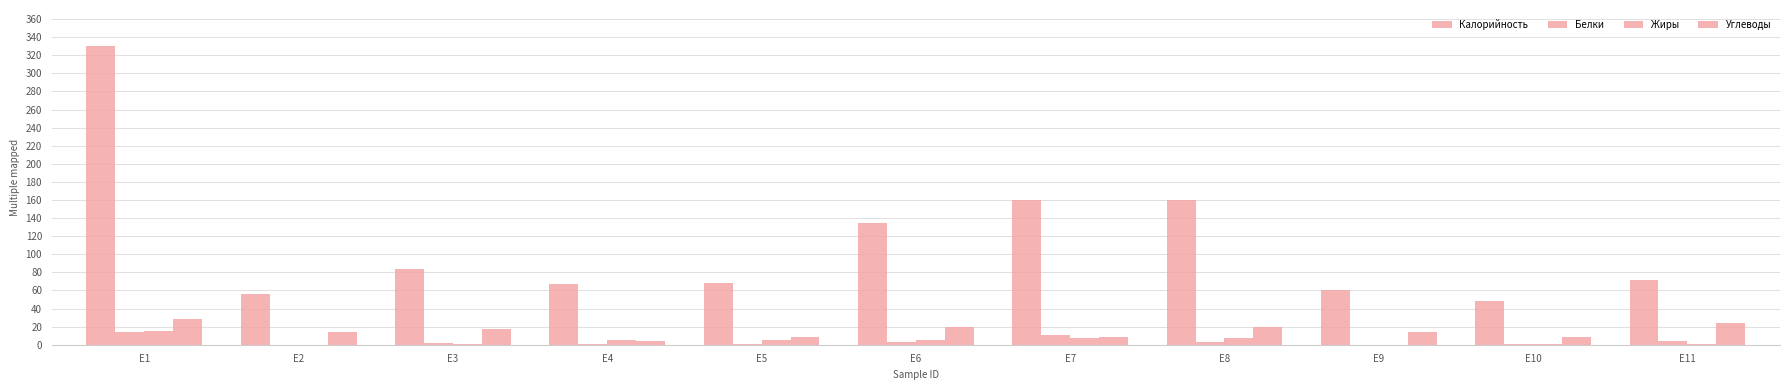

Count the number of data series in this chart.

4